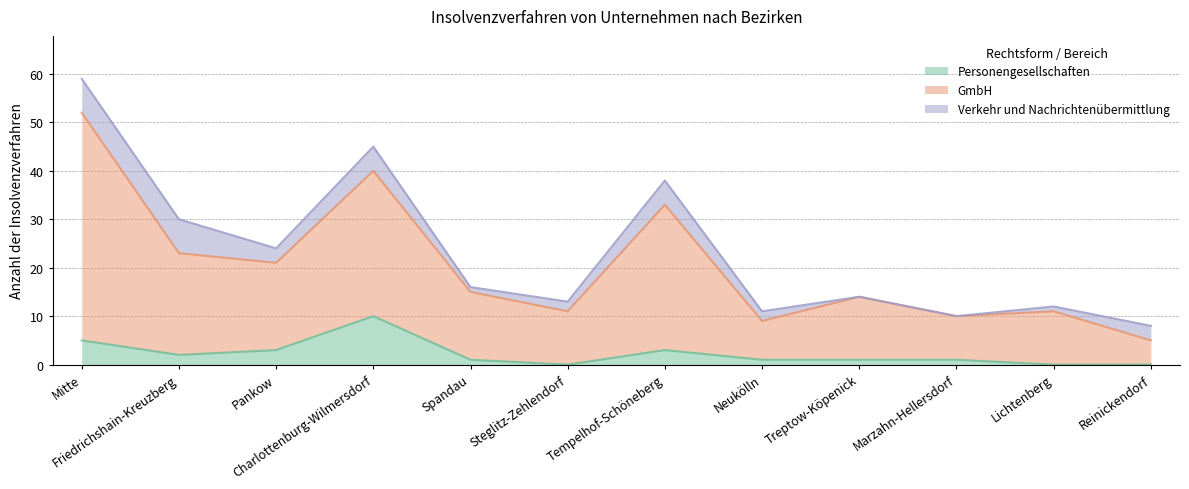

True or false: GmbH and Personengesellschaften cross at least once.

False